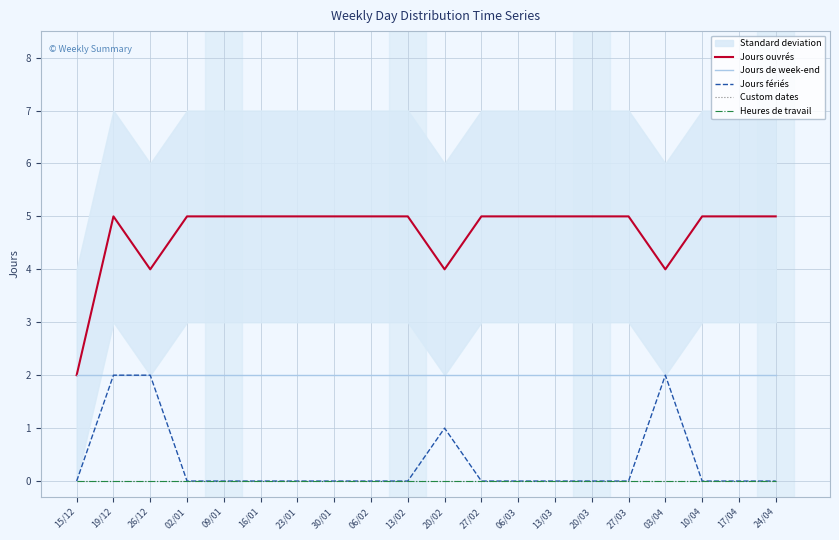

Where is the first local maximum for Jours ouvrés?

19/12